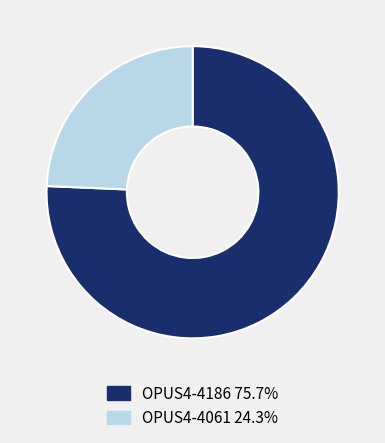

What is the ratio of the value at OPUS4-4061 to the value at OPUS4-4186?

0.3